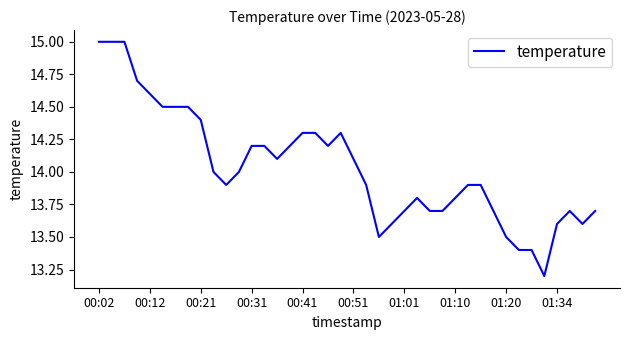

What is the difference between the maximum and minimum values?

1.8